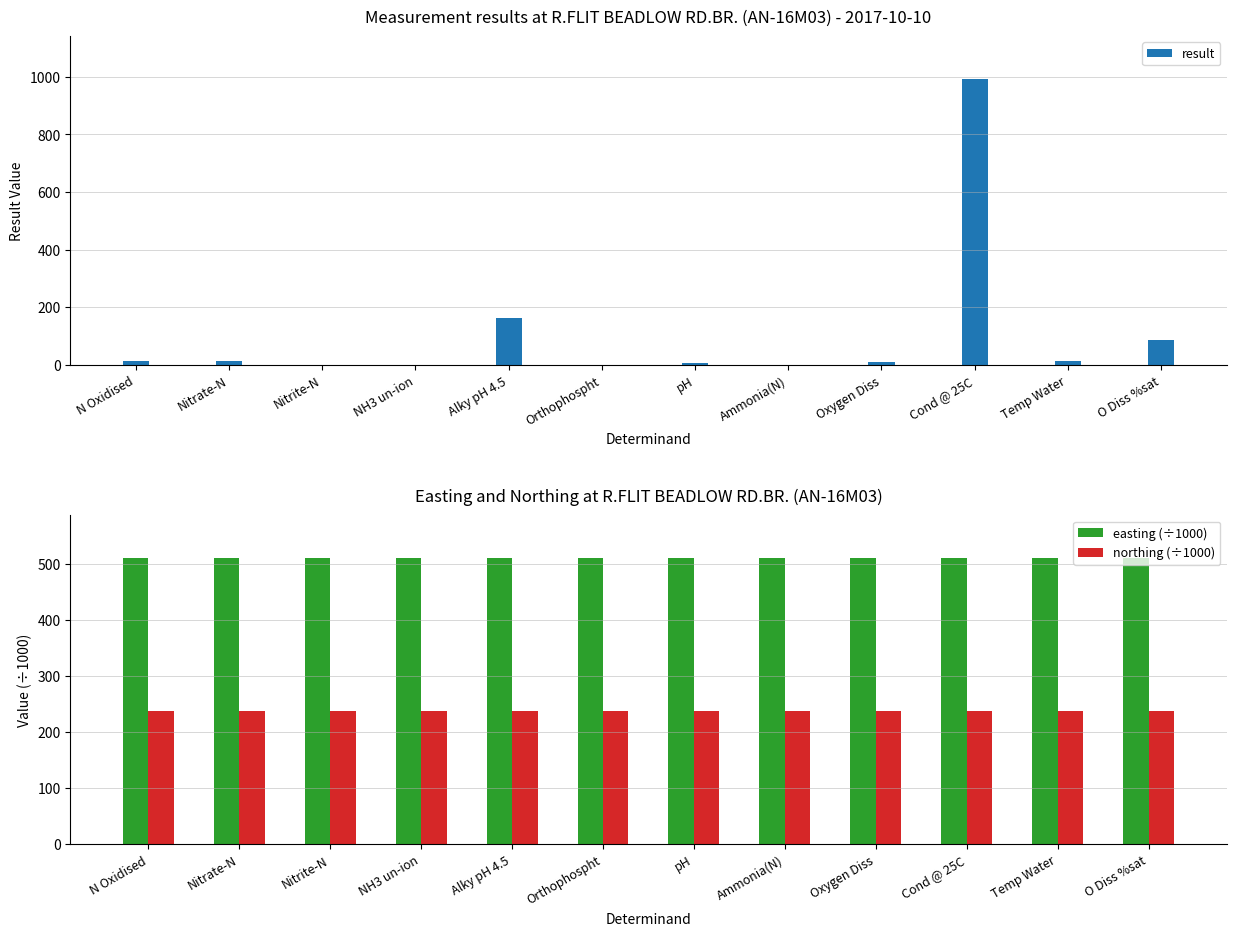

List the labels in order of result value, largest first.

Cond @ 25C, Alky pH 4.5, O Diss %sat, N Oxidised, Nitrate-N, Temp Water, Oxygen Diss, pH, Orthophospht, Ammonia(N), Nitrite-N, NH3 un-ion